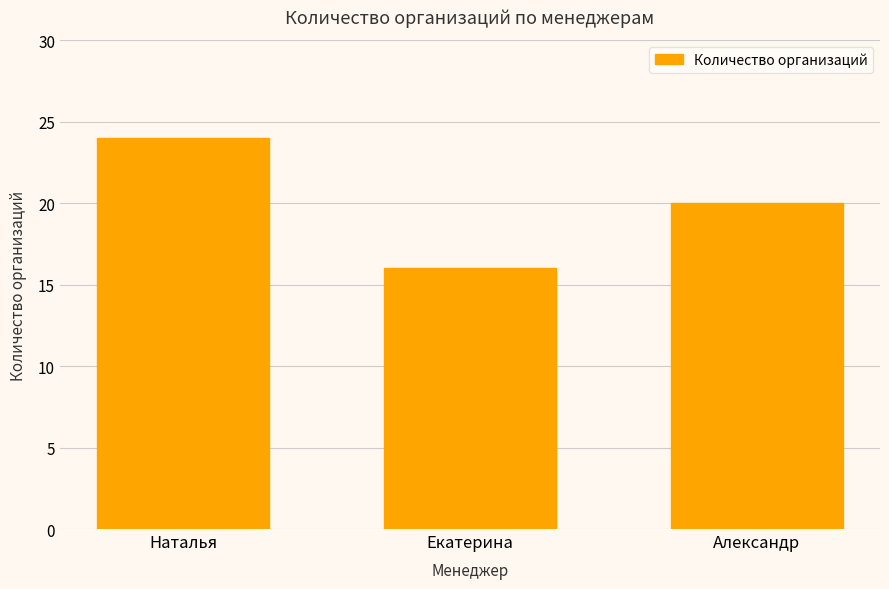

How many data points are less than 20?

1